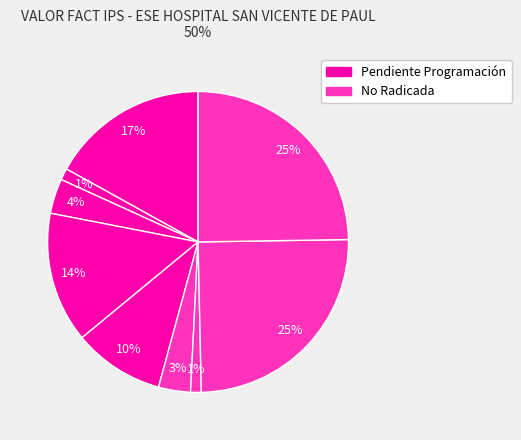

Count the number of slices in the pie.

9